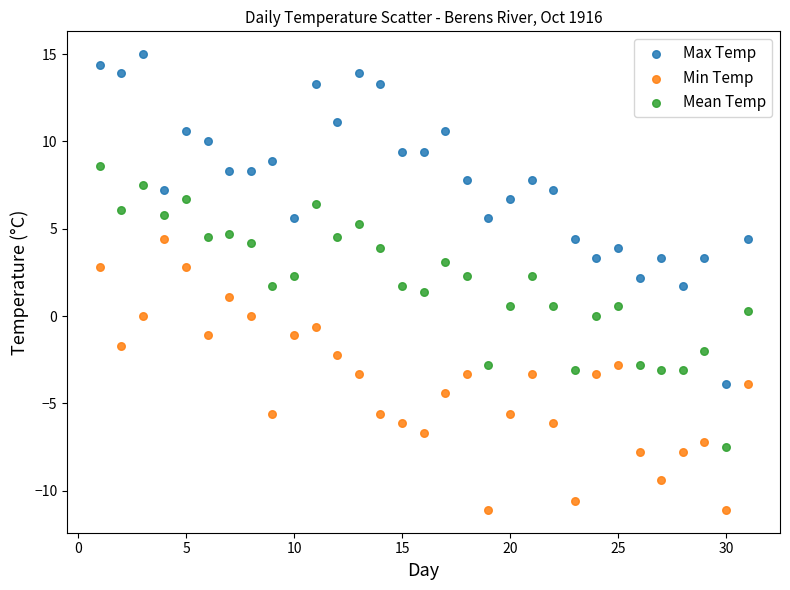

Which series contains the highest Y value?

Max Temp